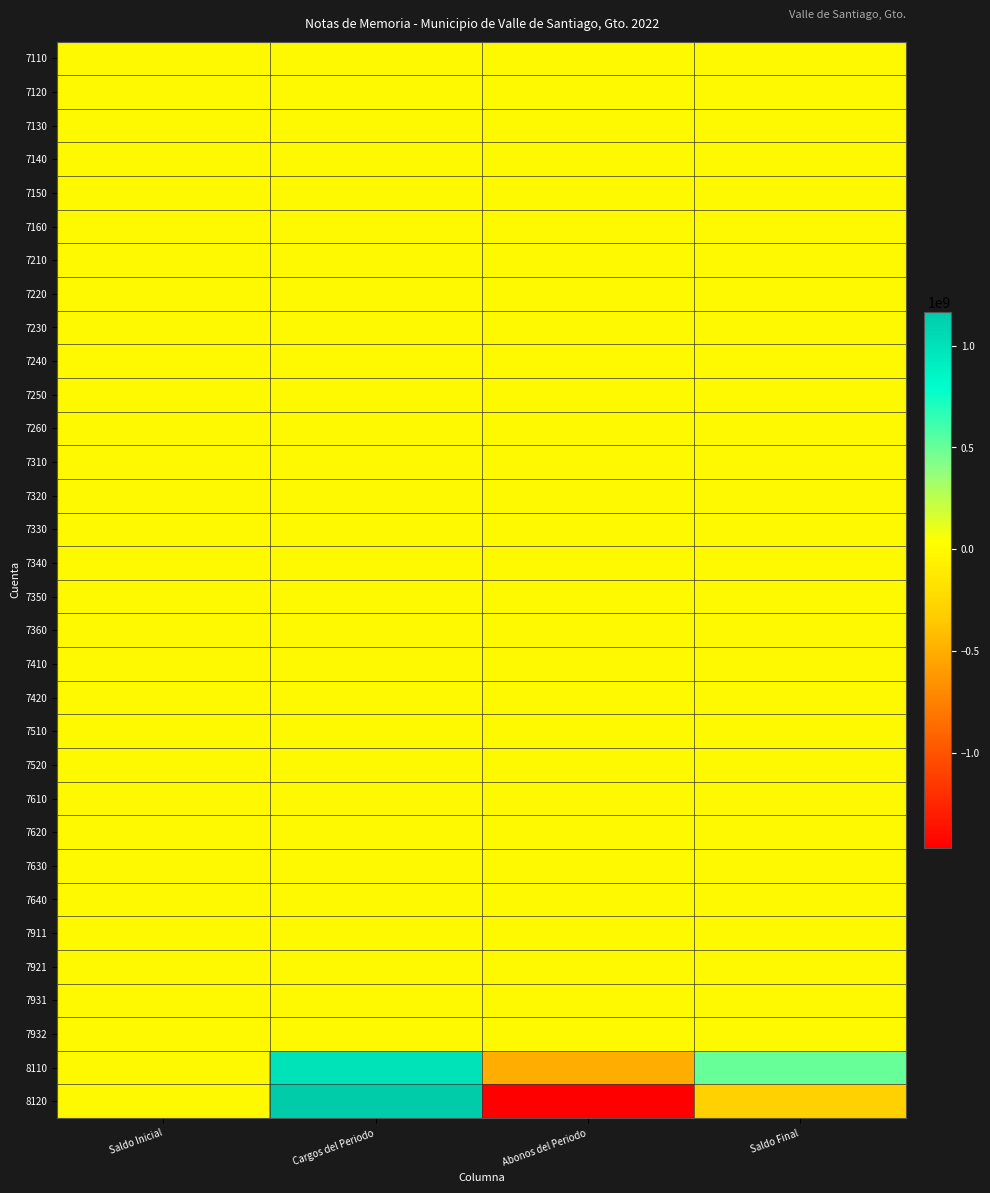

Reading left to right, what are all the values shown in this chart?

7110: Saldo Inicial=0.0	Cargos del Periodo=0.0	Abonos del Periodo=0.0	Saldo Final=0.0
7120: Saldo Inicial=0.0	Cargos del Periodo=0.0	Abonos del Periodo=0.0	Saldo Final=0.0
7130: Saldo Inicial=0.0	Cargos del Periodo=0.0	Abonos del Periodo=0.0	Saldo Final=0.0
7140: Saldo Inicial=0.0	Cargos del Periodo=0.0	Abonos del Periodo=0.0	Saldo Final=0.0
7150: Saldo Inicial=0.0	Cargos del Periodo=0.0	Abonos del Periodo=0.0	Saldo Final=0.0
7160: Saldo Inicial=0.0	Cargos del Periodo=0.0	Abonos del Periodo=0.0	Saldo Final=0.0
7210: Saldo Inicial=0.0	Cargos del Periodo=0.0	Abonos del Periodo=0.0	Saldo Final=0.0
7220: Saldo Inicial=0.0	Cargos del Periodo=0.0	Abonos del Periodo=0.0	Saldo Final=0.0
7230: Saldo Inicial=0.0	Cargos del Periodo=0.0	Abonos del Periodo=0.0	Saldo Final=0.0
7240: Saldo Inicial=0.0	Cargos del Periodo=0.0	Abonos del Periodo=0.0	Saldo Final=0.0
7250: Saldo Inicial=0.0	Cargos del Periodo=0.0	Abonos del Periodo=0.0	Saldo Final=0.0
7260: Saldo Inicial=0.0	Cargos del Periodo=0.0	Abonos del Periodo=0.0	Saldo Final=0.0
7310: Saldo Inicial=0.0	Cargos del Periodo=0.0	Abonos del Periodo=0.0	Saldo Final=0.0
7320: Saldo Inicial=0.0	Cargos del Periodo=0.0	Abonos del Periodo=0.0	Saldo Final=0.0
7330: Saldo Inicial=0.0	Cargos del Periodo=0.0	Abonos del Periodo=0.0	Saldo Final=0.0
7340: Saldo Inicial=0.0	Cargos del Periodo=0.0	Abonos del Periodo=0.0	Saldo Final=0.0
7350: Saldo Inicial=0.0	Cargos del Periodo=0.0	Abonos del Periodo=0.0	Saldo Final=0.0
7360: Saldo Inicial=0.0	Cargos del Periodo=0.0	Abonos del Periodo=0.0	Saldo Final=0.0
7410: Saldo Inicial=0.0	Cargos del Periodo=0.0	Abonos del Periodo=0.0	Saldo Final=0.0
7420: Saldo Inicial=0.0	Cargos del Periodo=0.0	Abonos del Periodo=0.0	Saldo Final=0.0
7510: Saldo Inicial=0.0	Cargos del Periodo=0.0	Abonos del Periodo=0.0	Saldo Final=0.0
7520: Saldo Inicial=0.0	Cargos del Periodo=0.0	Abonos del Periodo=0.0	Saldo Final=0.0
7610: Saldo Inicial=0.0	Cargos del Periodo=0.0	Abonos del Periodo=0.0	Saldo Final=0.0
7620: Saldo Inicial=0.0	Cargos del Periodo=0.0	Abonos del Periodo=0.0	Saldo Final=0.0
7630: Saldo Inicial=0.0	Cargos del Periodo=0.0	Abonos del Periodo=0.0	Saldo Final=0.0
7640: Saldo Inicial=0.0	Cargos del Periodo=0.0	Abonos del Periodo=0.0	Saldo Final=0.0
7911: Saldo Inicial=0.0	Cargos del Periodo=0.0	Abonos del Periodo=0.0	Saldo Final=0.0
7921: Saldo Inicial=0.0	Cargos del Periodo=0.0	Abonos del Periodo=0.0	Saldo Final=0.0
7931: Saldo Inicial=0.0	Cargos del Periodo=0.0	Abonos del Periodo=0.0	Saldo Final=0.0
7932: Saldo Inicial=0.0	Cargos del Periodo=0.0	Abonos del Periodo=0.0	Saldo Final=0.0
8110: Saldo Inicial=0.0	Cargos del Periodo=1000000000.0	Abonos del Periodo=-500000000.0	Saldo Final=500000000.0
8120: Saldo Inicial=0.0	Cargos del Periodo=1166282145.4	Abonos del Periodo=-1464888147.1	Saldo Final=-298606001.7